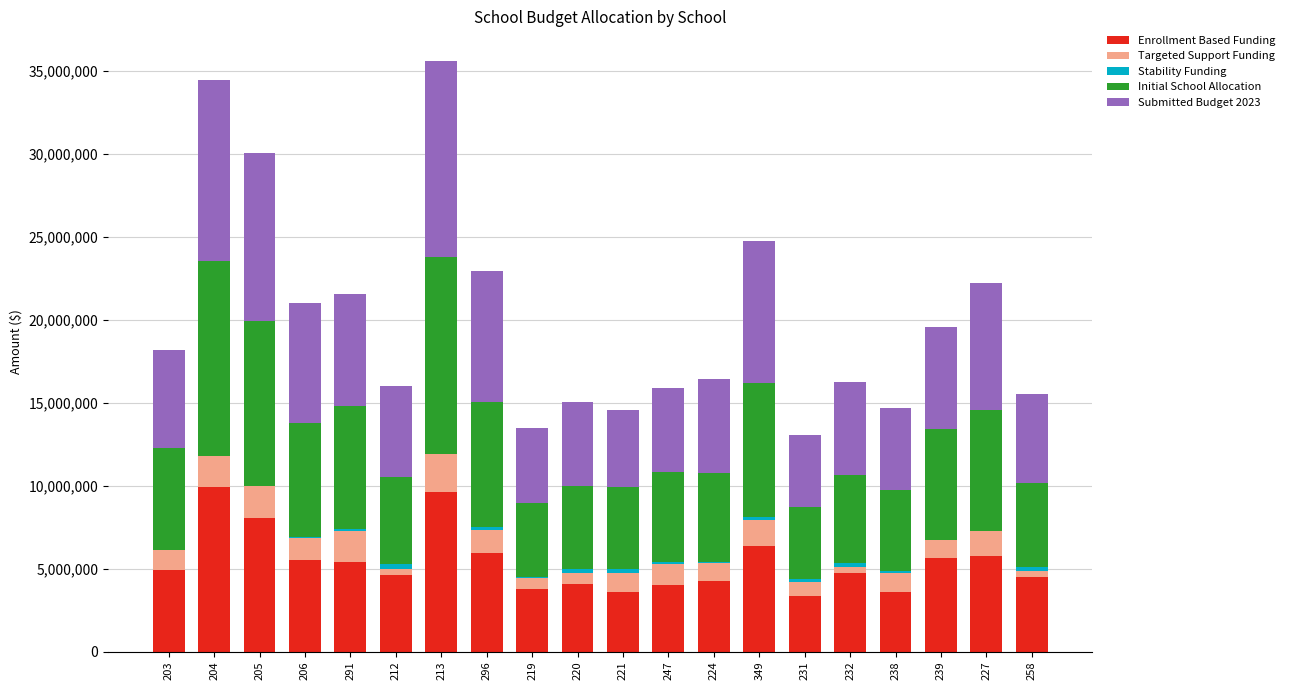

What is the highest value of the Enrollment Based Funding series?

9927940